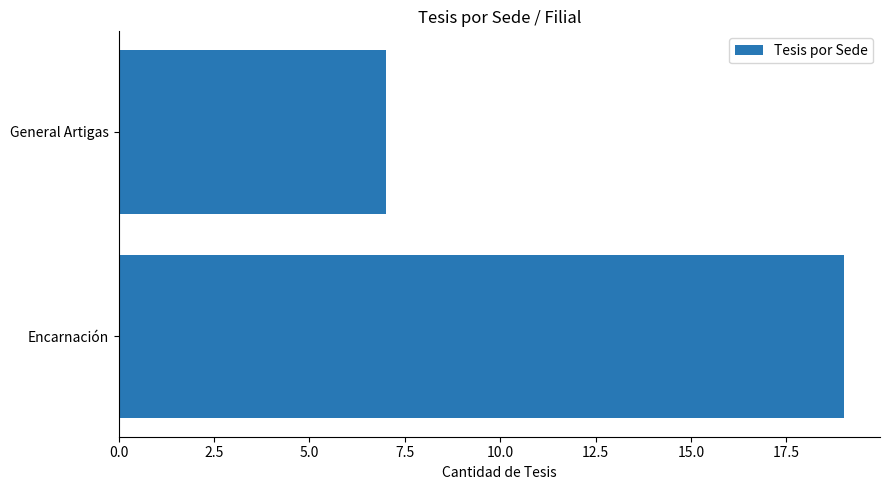

How many bars are there in total?

2